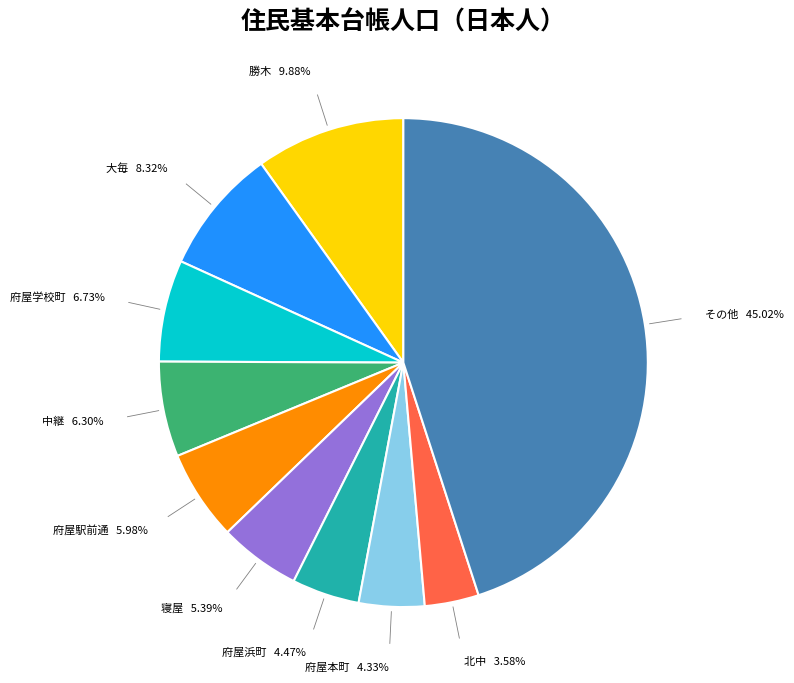

Is 府屋学校町 the majority of the pie?

No